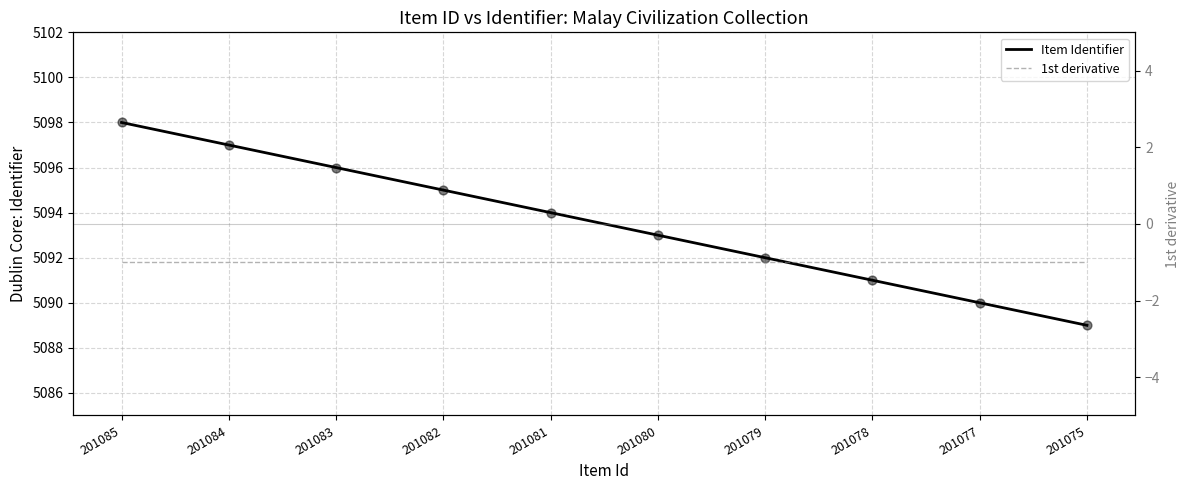

What is the total value across all series at 201083?

5095